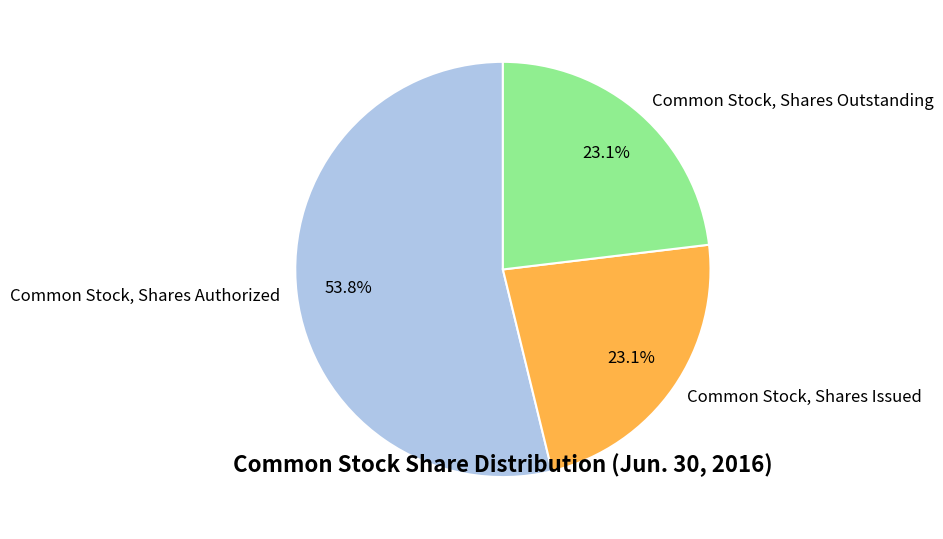

To the nearest percent, what portion does Common Stock, Shares Issued represent?

23%